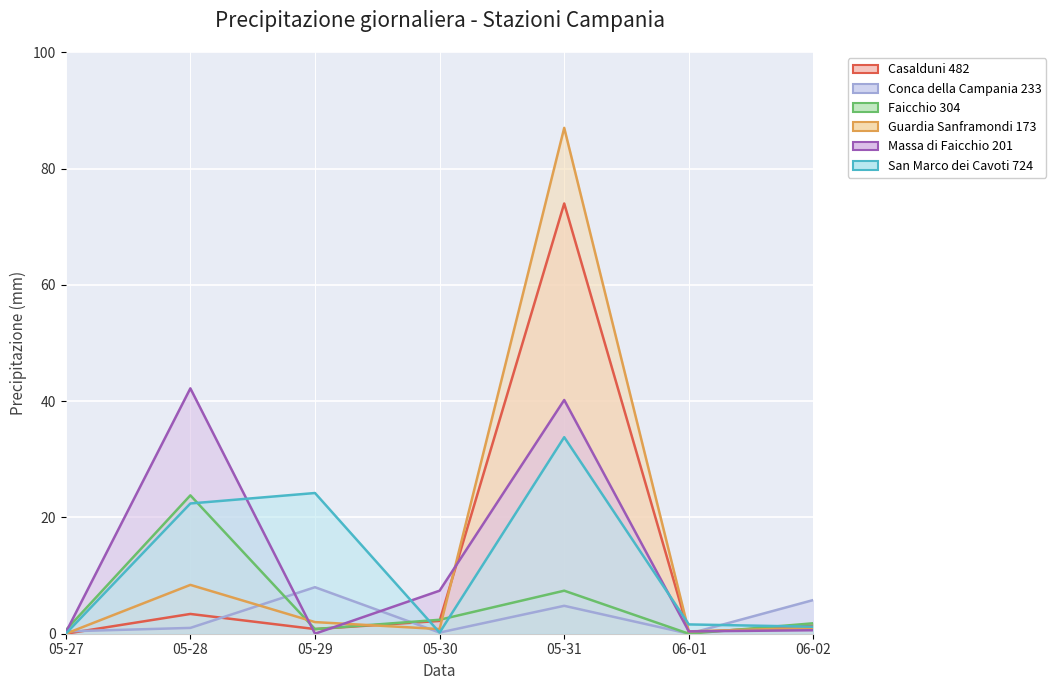

What is the maximum value for Conca della Campania 233?

8.0